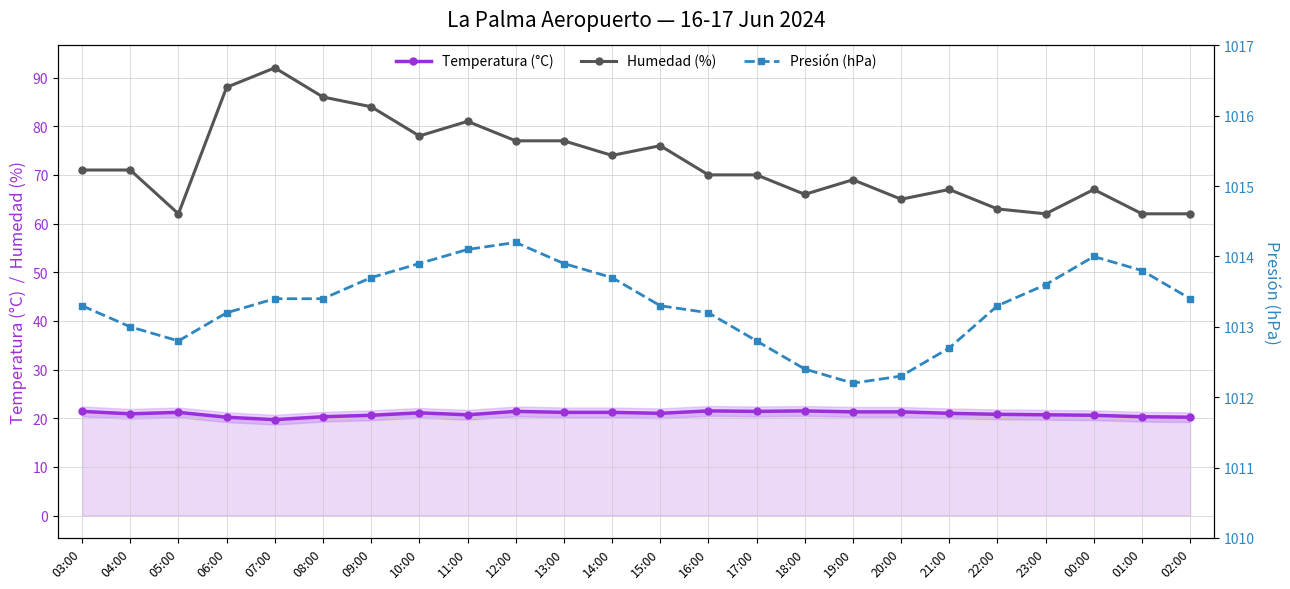

True or false: Temperatura (°C) and Presión (hPa) cross at least once.

False